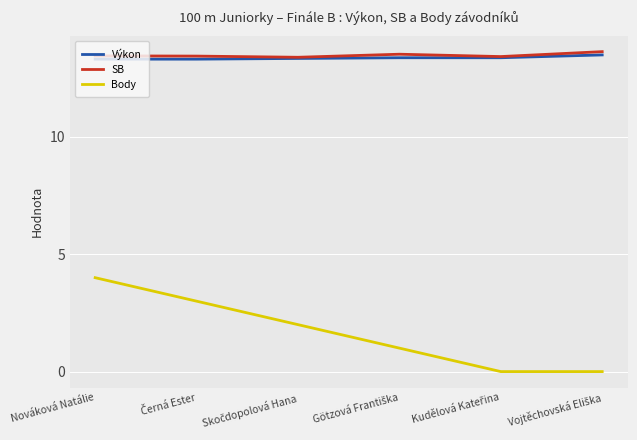

True or false: Body and SB cross at least once.

False